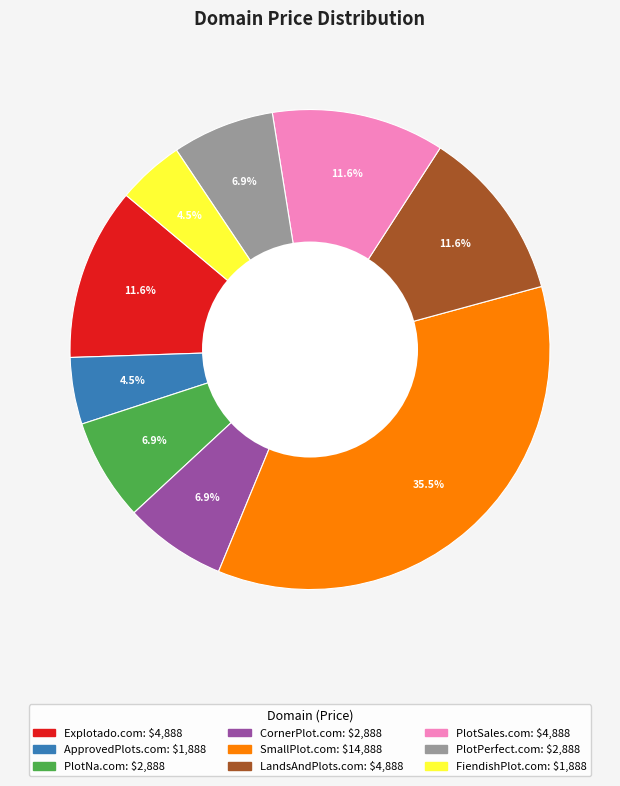

Count the number of slices in the pie.

9